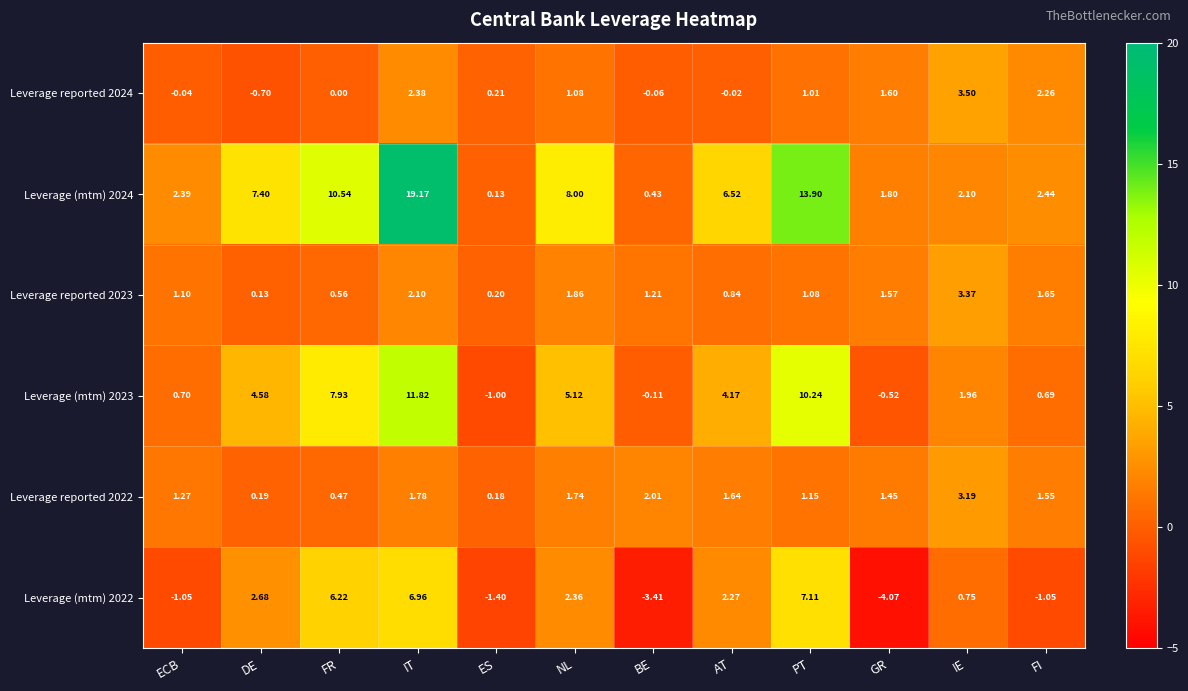

Which label corresponds to the largest value in the chart?

IT